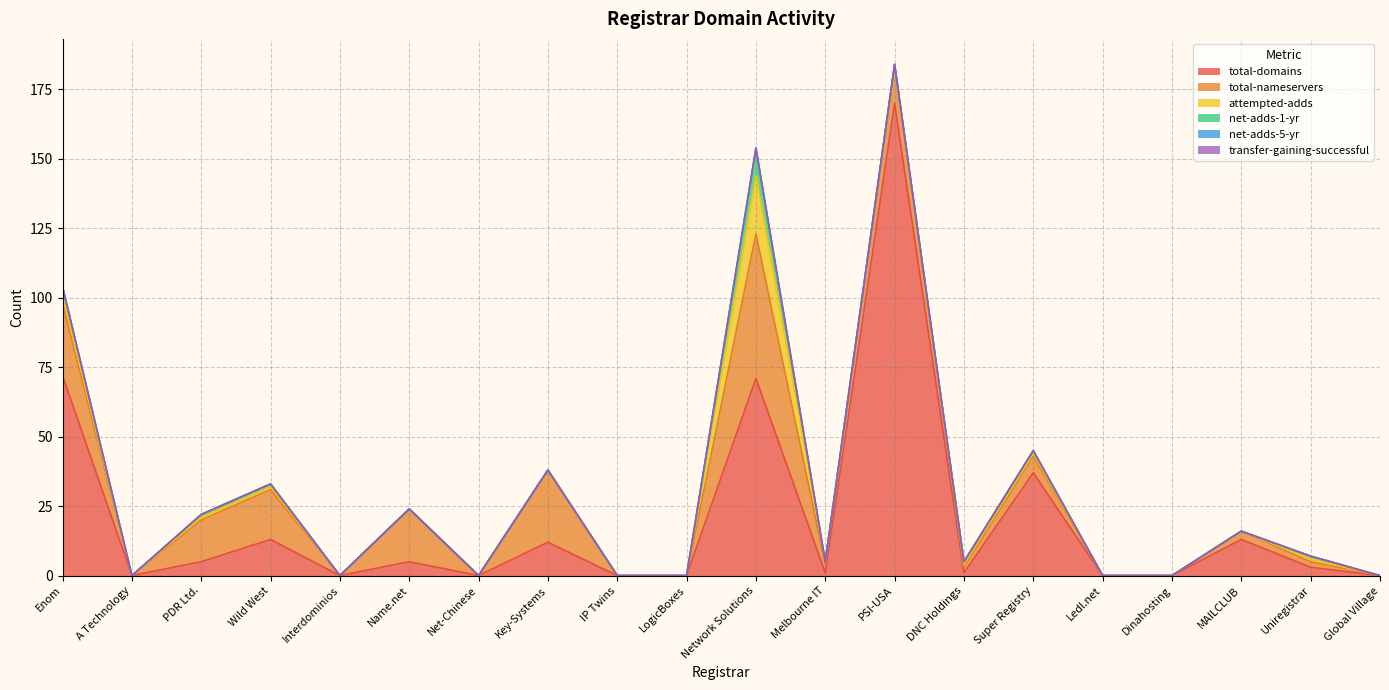

Reading left to right, extract all data points from this chart.

total-domains: Enom=72	A Technology=0	PDR Ltd.=5	Wild West=13	Interdominios=0	Name.net=5	Net-Chinese=0	Key-Systems=12	IP Twins=0	LogicBoxes=0	Network Solutions=71	Melbourne IT=1	PSI-USA=170	DNC Holdings=1	Super Registry=37	Ledl.net=0	Dinahosting=0	MAILCLUB=13	Uniregistrar=3	Global Village=0
total-nameservers: Enom=26	A Technology=0	PDR Ltd.=15	Wild West=18	Interdominios=0	Name.net=19	Net-Chinese=0	Key-Systems=26	IP Twins=0	LogicBoxes=0	Network Solutions=52	Melbourne IT=3	PSI-USA=14	DNC Holdings=2	Super Registry=6	Ledl.net=0	Dinahosting=0	MAILCLUB=3	Uniregistrar=2	Global Village=0
attempted-adds: Enom=3	A Technology=0	PDR Ltd.=1	Wild West=1	Interdominios=0	Name.net=0	Net-Chinese=0	Key-Systems=0	IP Twins=0	LogicBoxes=0	Network Solutions=21	Melbourne IT=1	PSI-USA=0	DNC Holdings=1	Super Registry=1	Ledl.net=0	Dinahosting=0	MAILCLUB=0	Uniregistrar=1	Global Village=0
net-adds-1-yr: Enom=3	A Technology=0	PDR Ltd.=1	Wild West=1	Interdominios=0	Name.net=0	Net-Chinese=0	Key-Systems=0	IP Twins=0	LogicBoxes=0	Network Solutions=9	Melbourne IT=0	PSI-USA=0	DNC Holdings=1	Super Registry=1	Ledl.net=0	Dinahosting=0	MAILCLUB=0	Uniregistrar=1	Global Village=0
net-adds-5-yr: Enom=0	A Technology=0	PDR Ltd.=0	Wild West=0	Interdominios=0	Name.net=0	Net-Chinese=0	Key-Systems=0	IP Twins=0	LogicBoxes=0	Network Solutions=1	Melbourne IT=0	PSI-USA=0	DNC Holdings=0	Super Registry=0	Ledl.net=0	Dinahosting=0	MAILCLUB=0	Uniregistrar=0	Global Village=0
transfer-gaining-successful: Enom=0	A Technology=0	PDR Ltd.=0	Wild West=0	Interdominios=0	Name.net=0	Net-Chinese=0	Key-Systems=0	IP Twins=0	LogicBoxes=0	Network Solutions=0	Melbourne IT=0	PSI-USA=0	DNC Holdings=0	Super Registry=0	Ledl.net=0	Dinahosting=0	MAILCLUB=0	Uniregistrar=0	Global Village=0